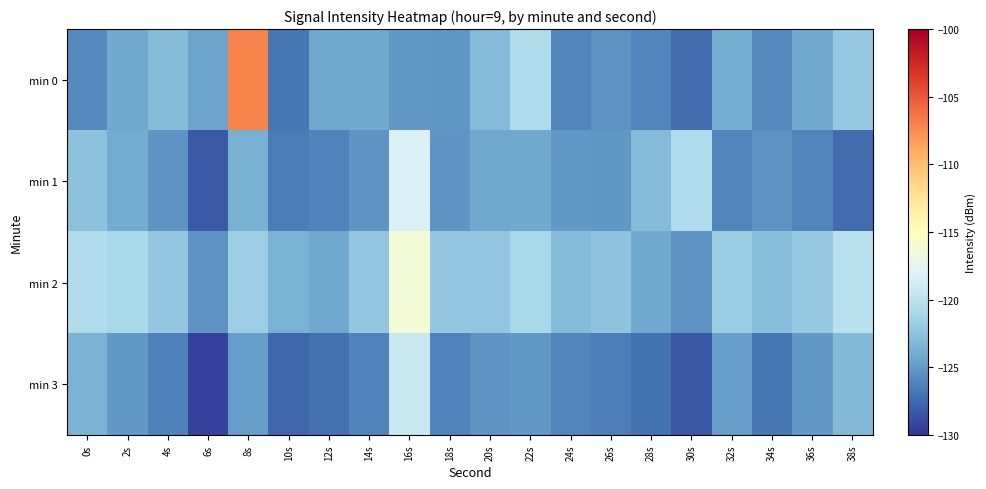

Rank the series by their average value, from lowest to highest.

min 3, min 1, min 0, min 2